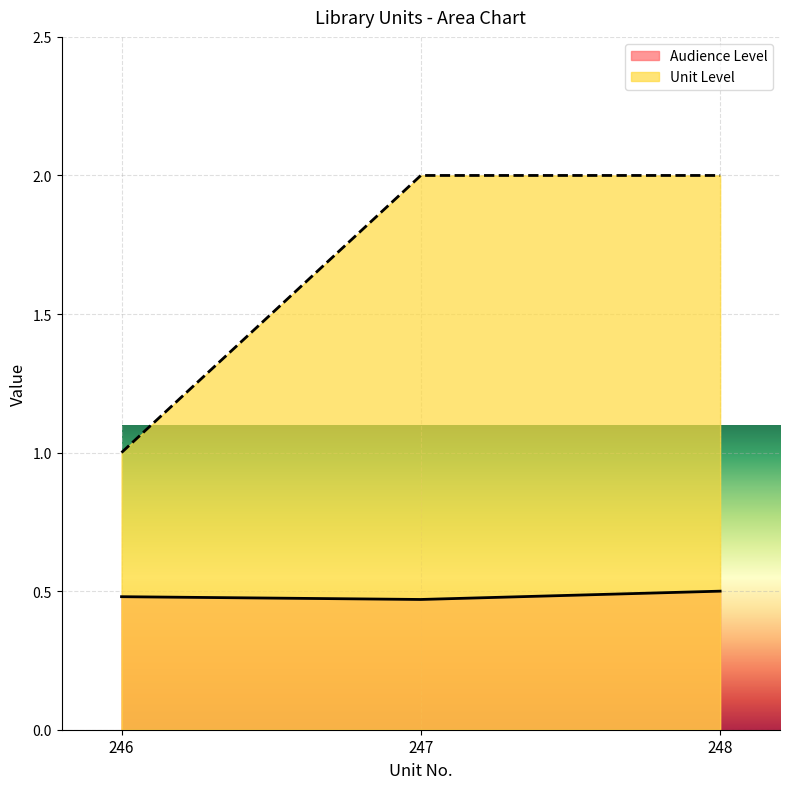

What is the value of the Audience Level point at the 1st from the left?

0.5